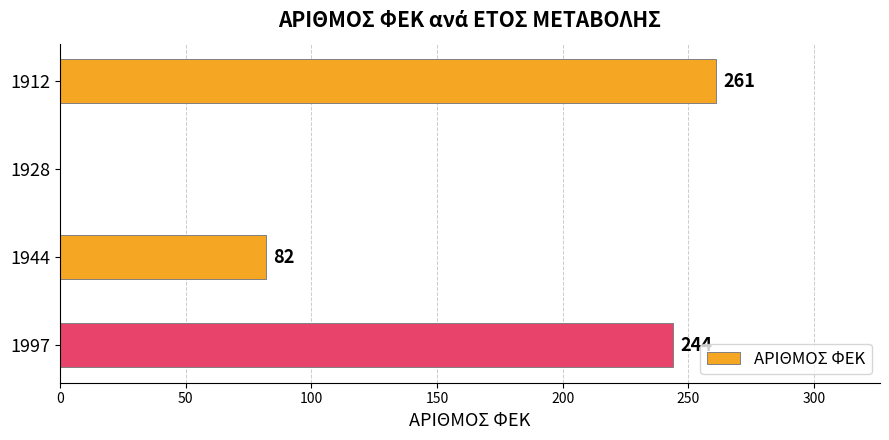

What is the maximum value shown in the chart?

261